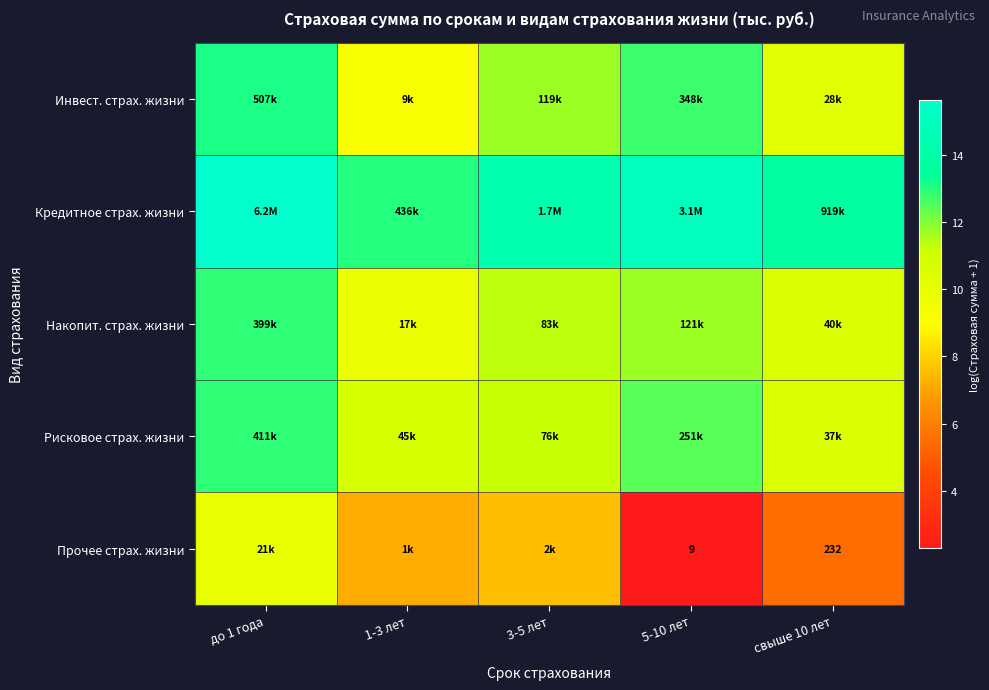

Which series has the widest spread of values?

Прочее страх. жизни